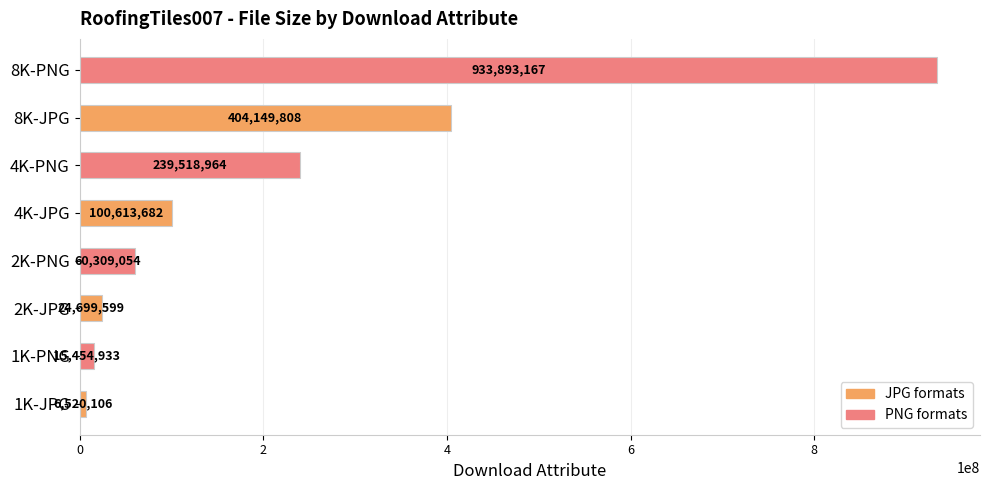

What is the ratio of the value at 4K-PNG to the value at 2K-PNG?

4.0